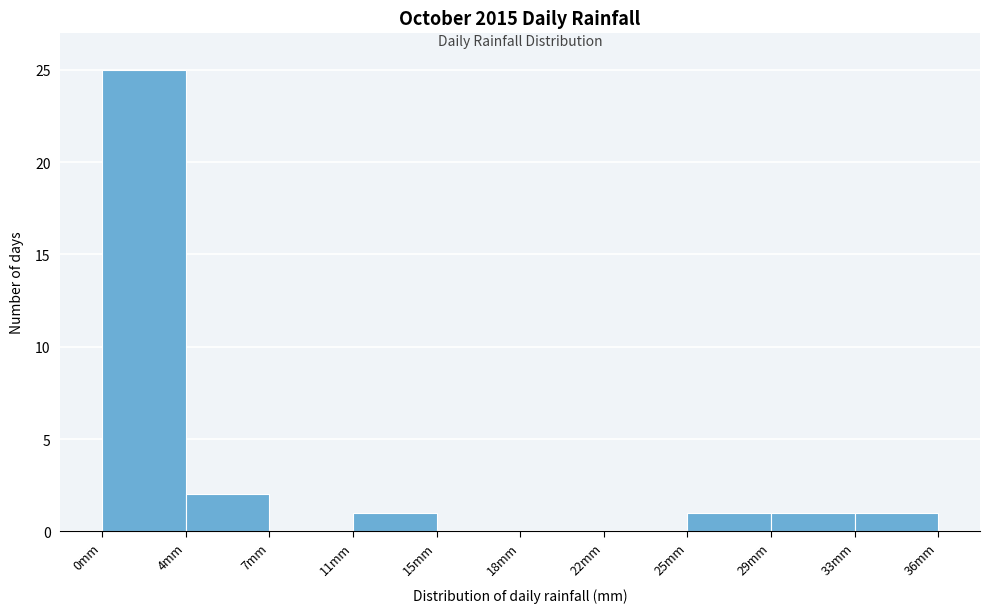

Reading left to right, list all the values displayed in this chart.

0mm=25	4mm=2	7mm=0	11mm=1	15mm=0	18mm=0	22mm=0	25mm=1	29mm=1	33mm=1